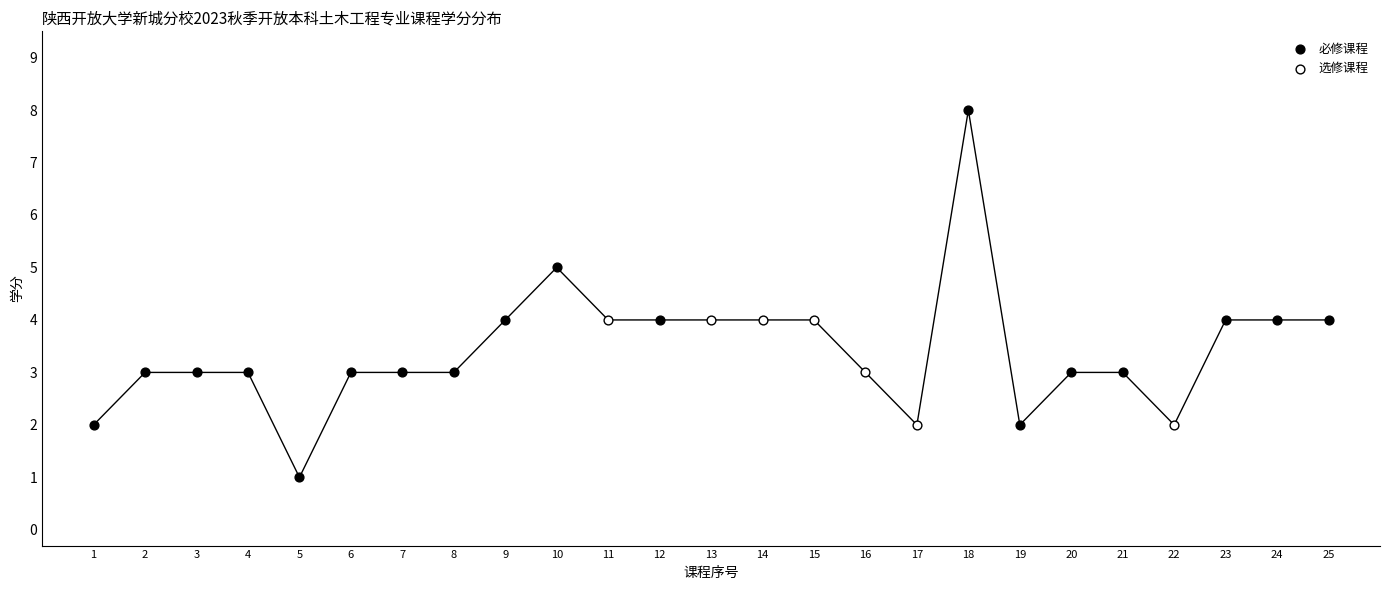

Which series reaches the maximum Y coordinate?

必修课程